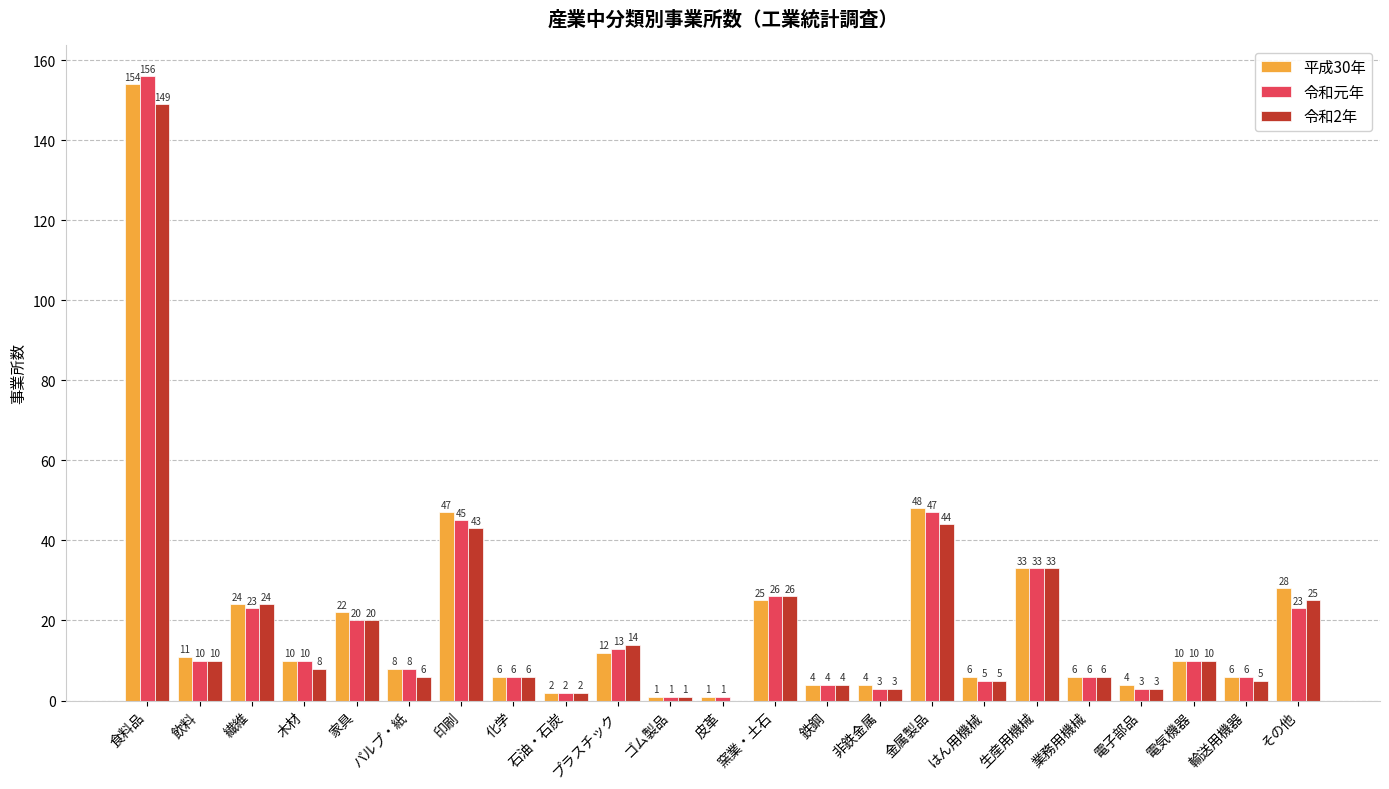

Which series has the largest total across all categories?

平成30年